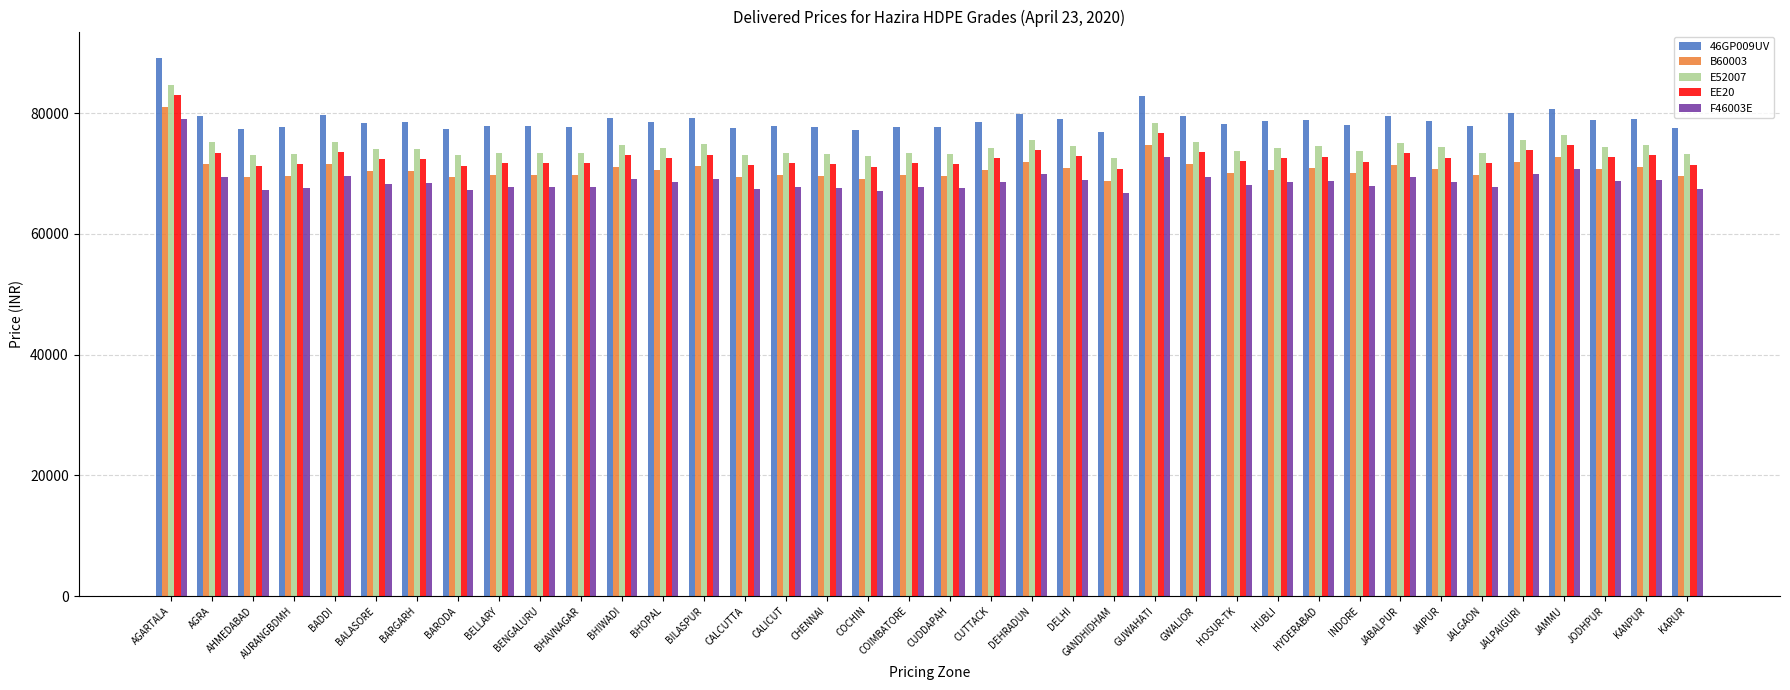

What are all the series names shown in the legend?

46GP009UV, B60003, E52007, EE20, F46003E